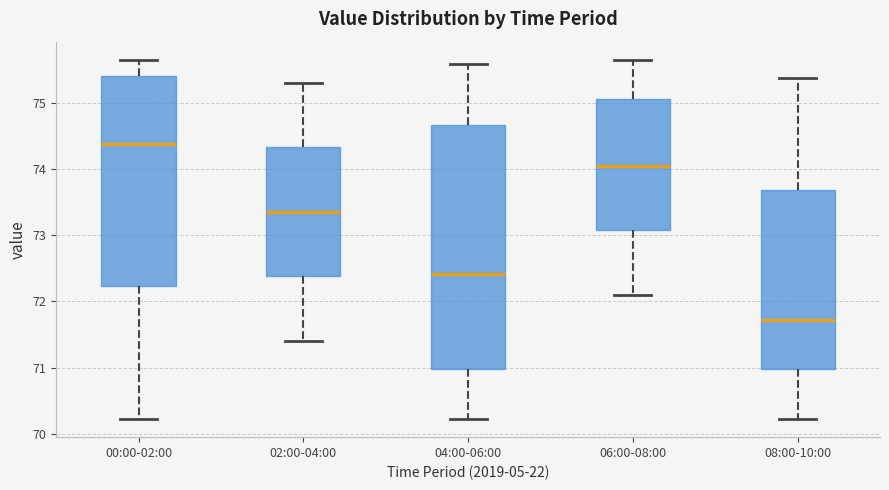

Comparing the boxes themselves (not the whiskers), which one is the tallest?

04:00-06:00